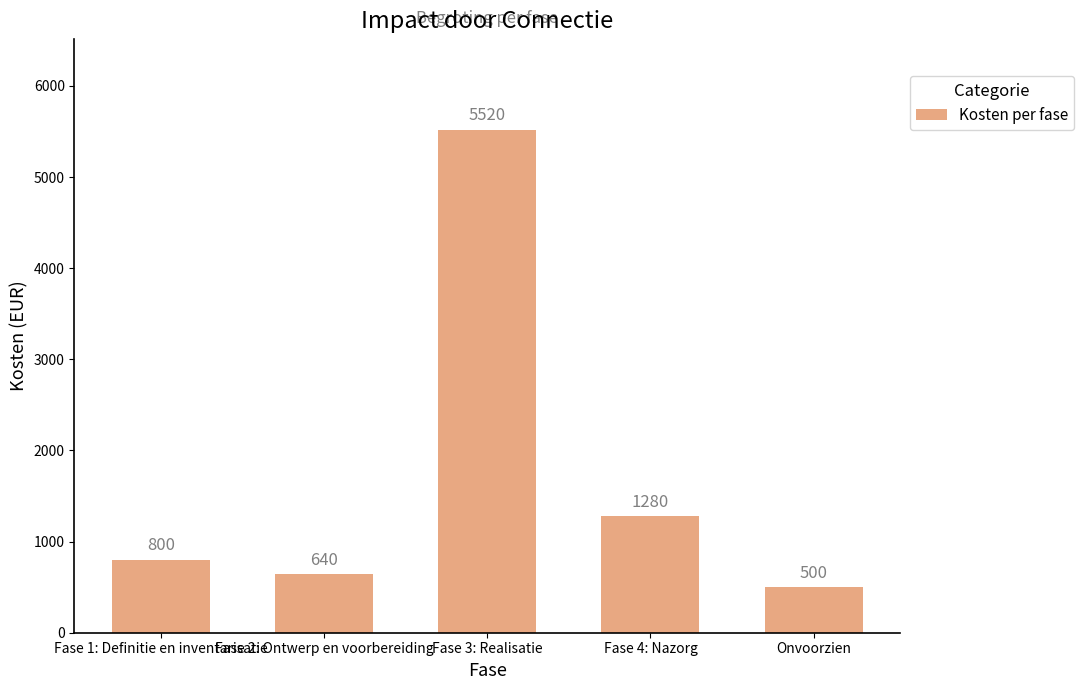

Approximately how many times larger is the value at Fase 1: Definitie en inventarisatie compared to Fase 3: Realisatie?

0.1